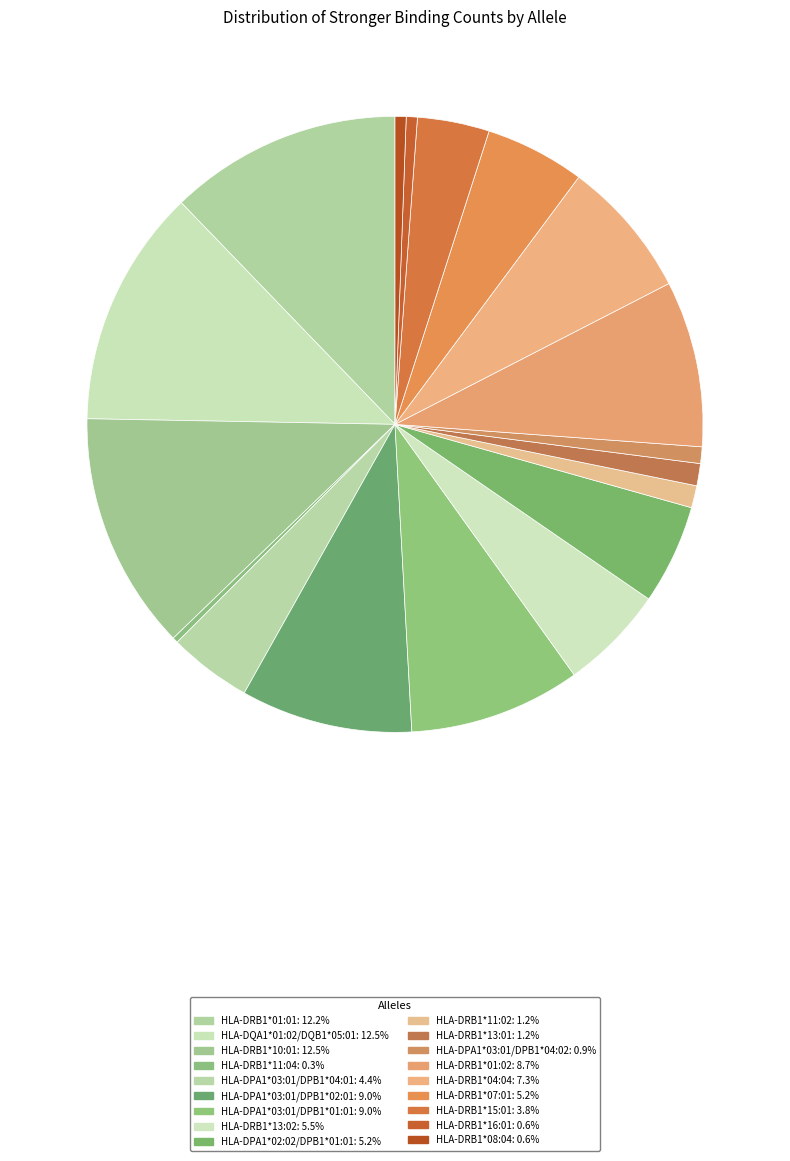

Is it true that HLA-DRB1*11:02 is 1% of the pie?

True